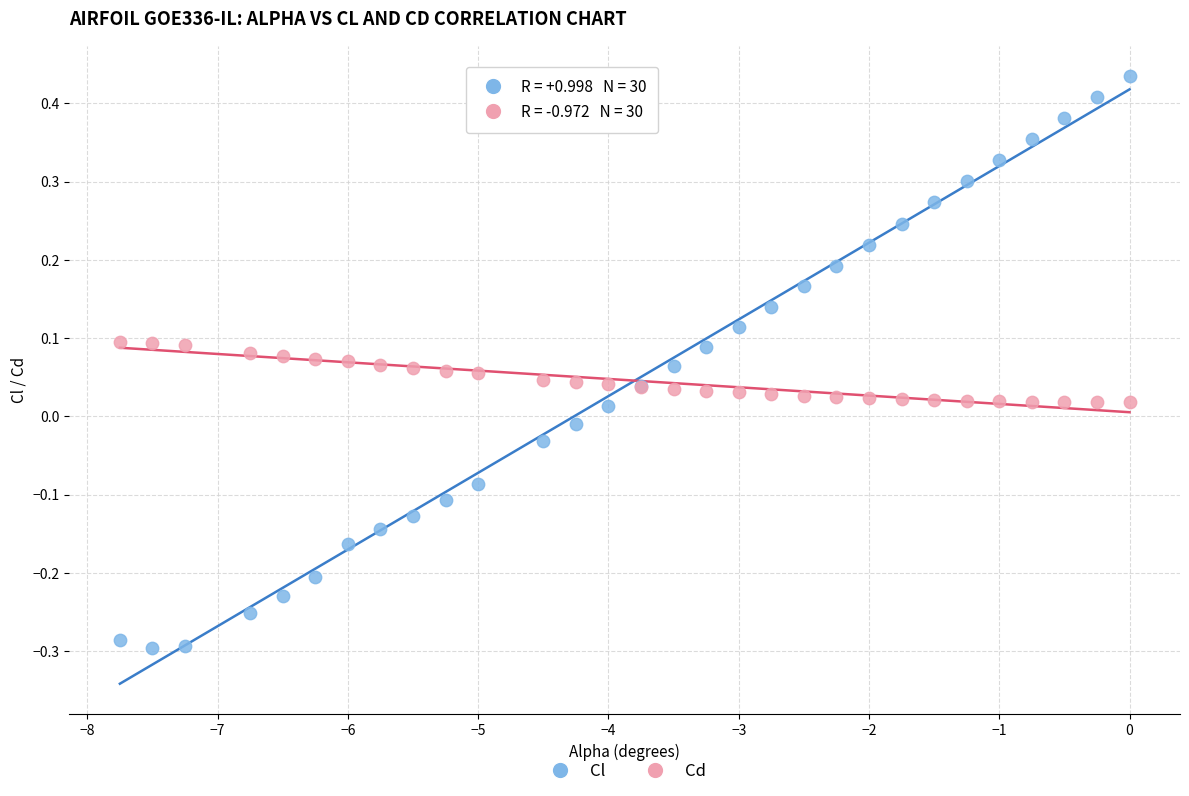

Which series contains the highest Y value?

Cl